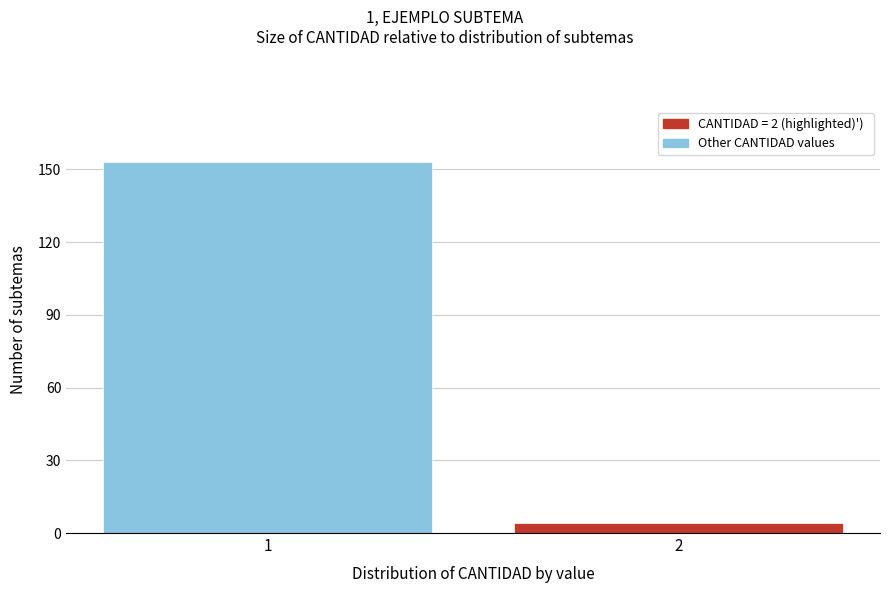

Reading left to right, list all the values displayed in this chart.

1=153	2=4